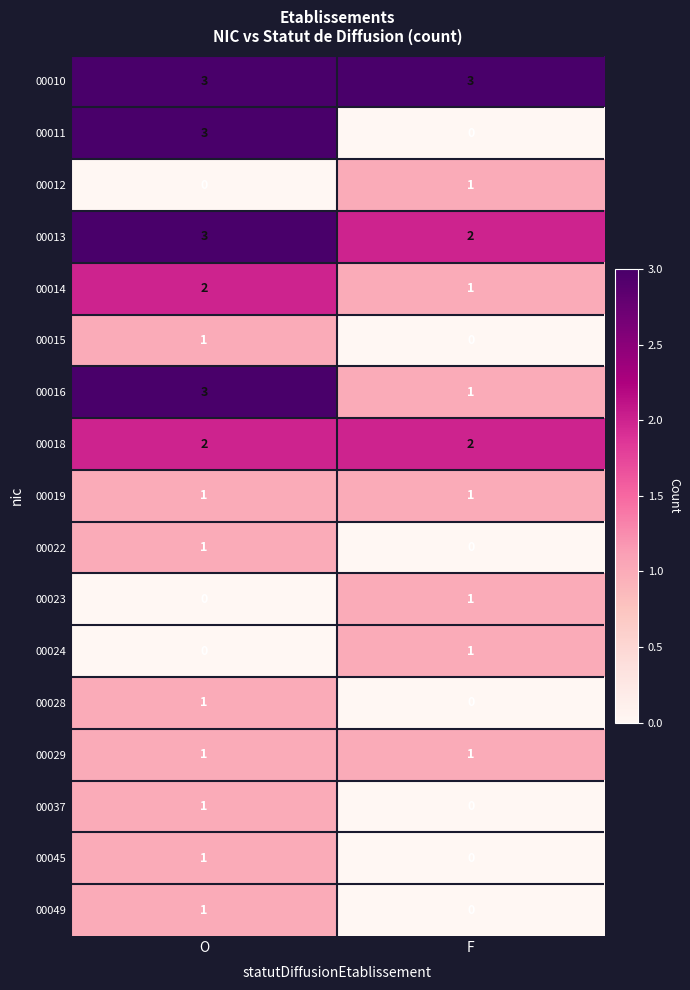

At how many categories does at least one series exceed 2?

2